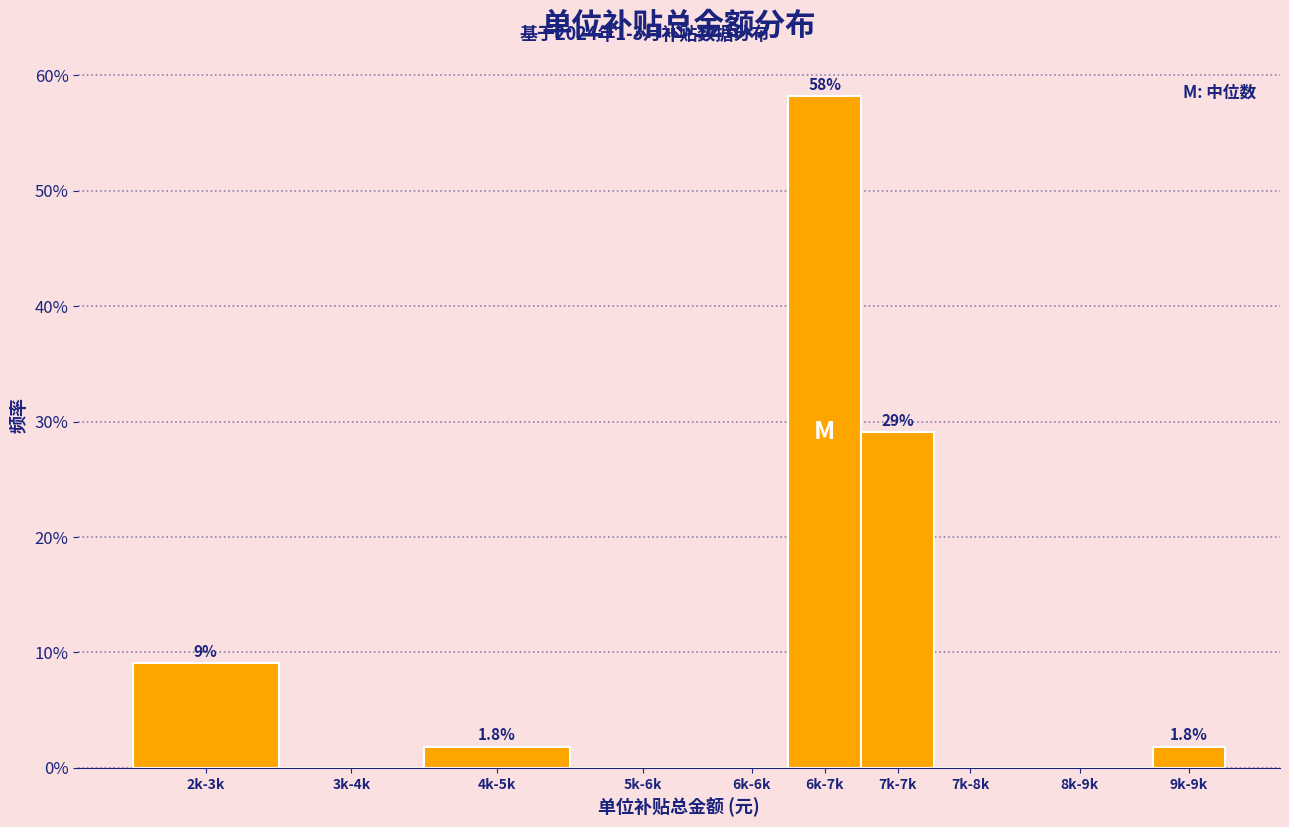

Reading left to right, what are all the values shown in this chart?

2k-3k=9.1	3k-4k=0.0	4k-5k=1.8	5k-6k=0.0	6k-6k=0.0	6k-7k=58.2	7k-7k=29.1	7k-8k=0.0	8k-9k=0.0	9k-9k=1.8